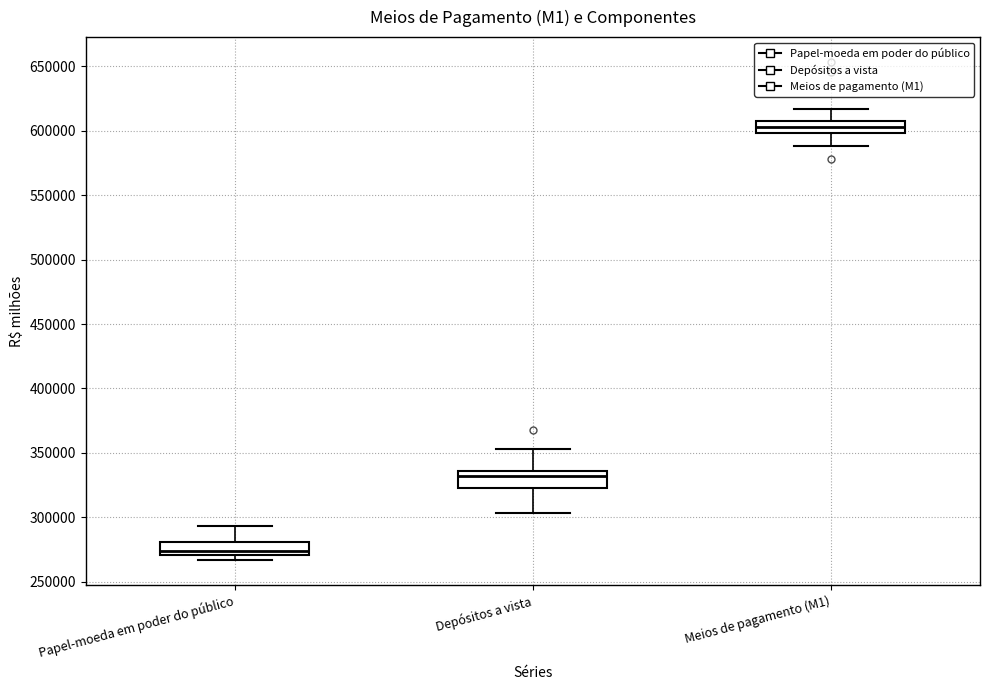

Where is the upper edge of the box for Papel-moeda em poder do público on the y-axis? The values are not printed on the chart, so give them approximately, as read against the axis.

280000